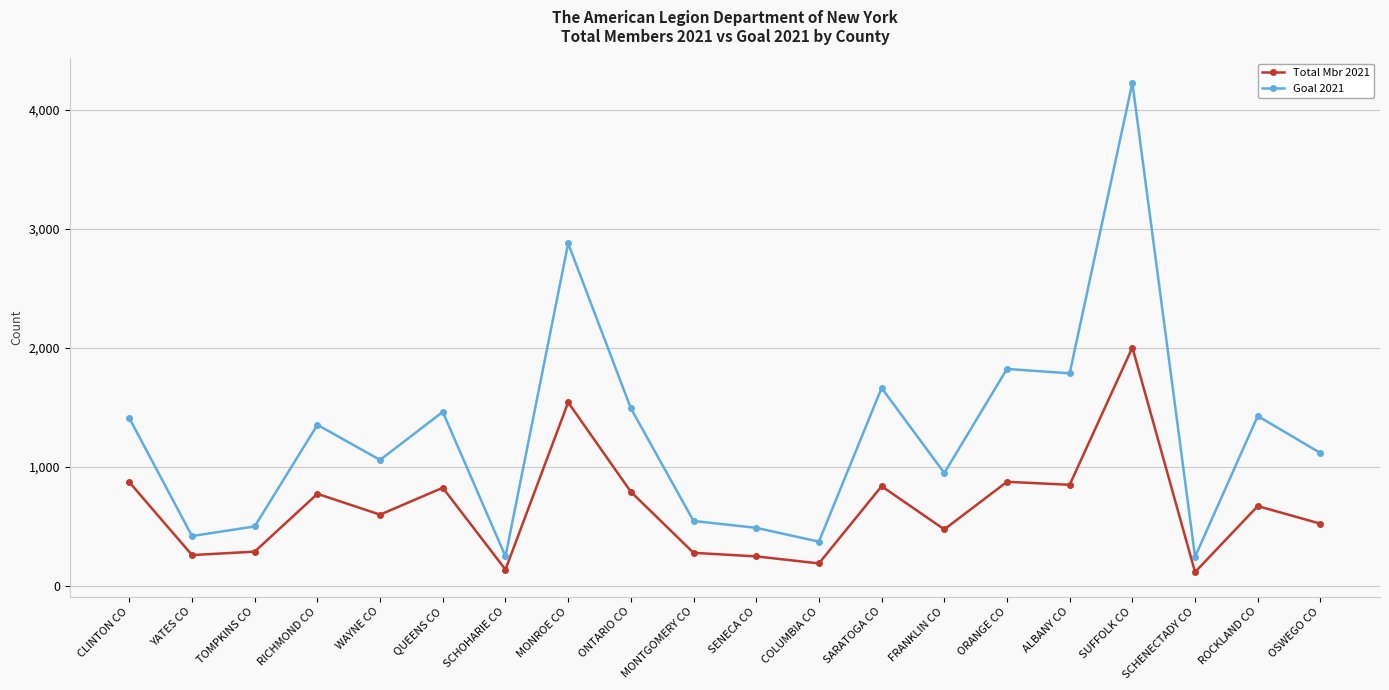

What is the greatest value displayed?

4229